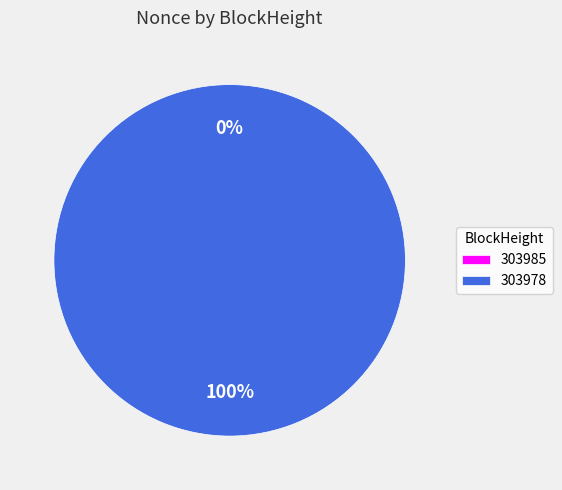

Which slice is the smallest?

303985